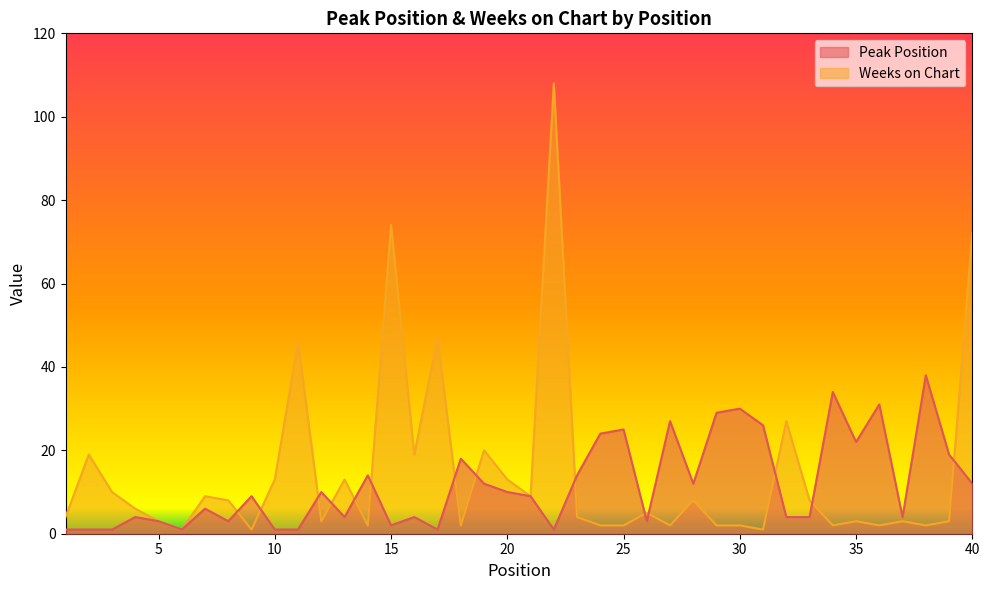

Reading left to right, transcribe all the data shown in this chart.

Peak Position: 1	1	1	4	3	1	6	3	9	1	1	10	4	14	2	4	1	18	12	10	9	1	14	24	25	3	27	12	29	30	26	4	4	34	22	31	4	38	19	12
Weeks on Chart: 4	19	10	6	3	1	9	8	1	13	46	3	13	2	74	19	47	2	20	13	9	108	4	2	2	5	2	8	2	2	1	27	8	2	3	2	3	2	3	72